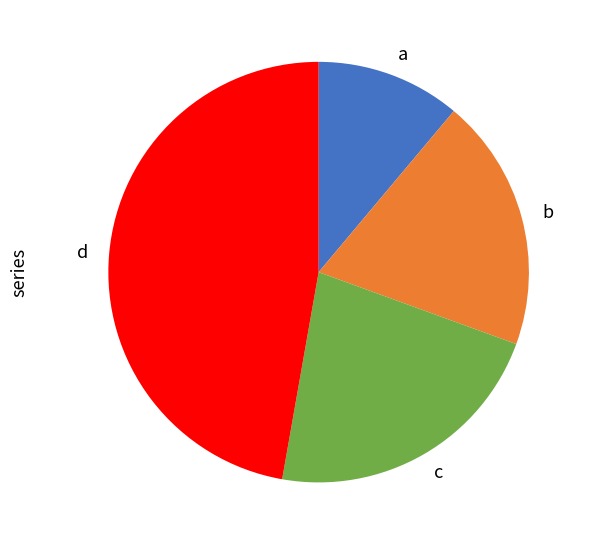

How many segments does this pie chart have?

4